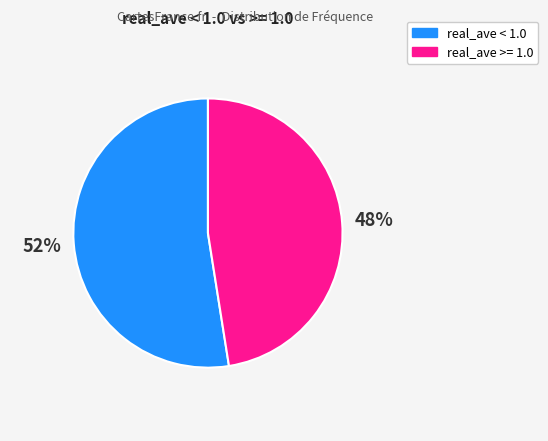

Do real_ave >= 1.0 and real_ave < 1.0 together represent more than half of the pie?

Yes